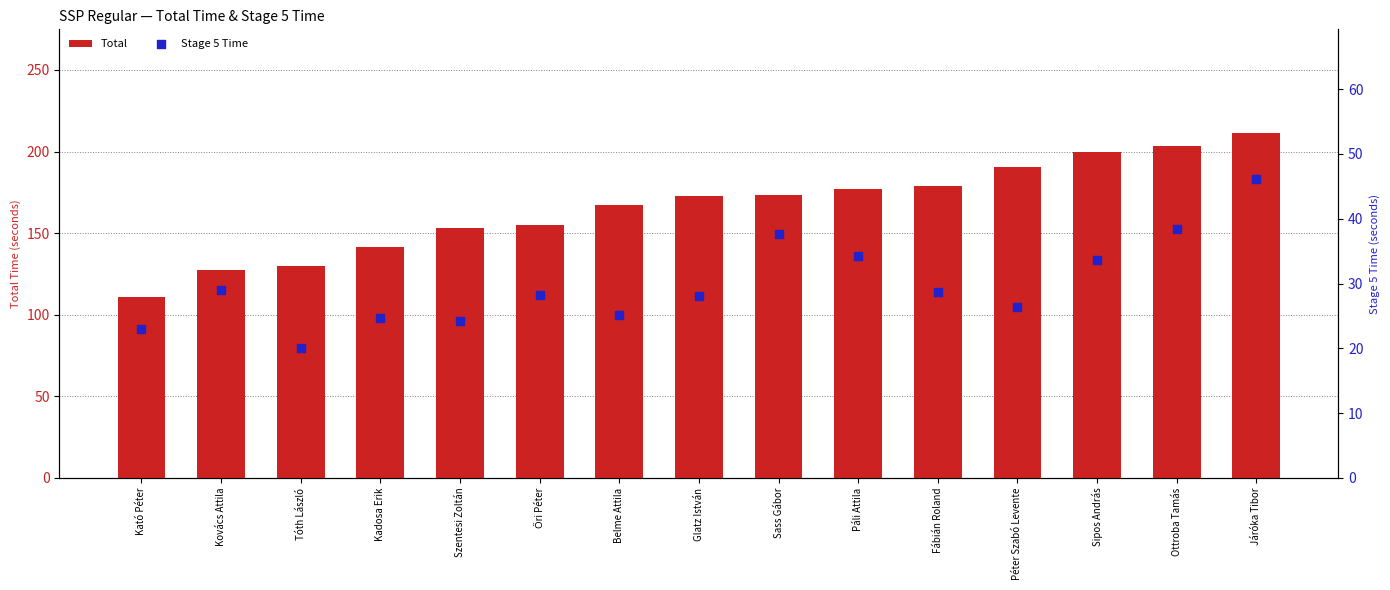

Which series has the largest total across all categories?

Total